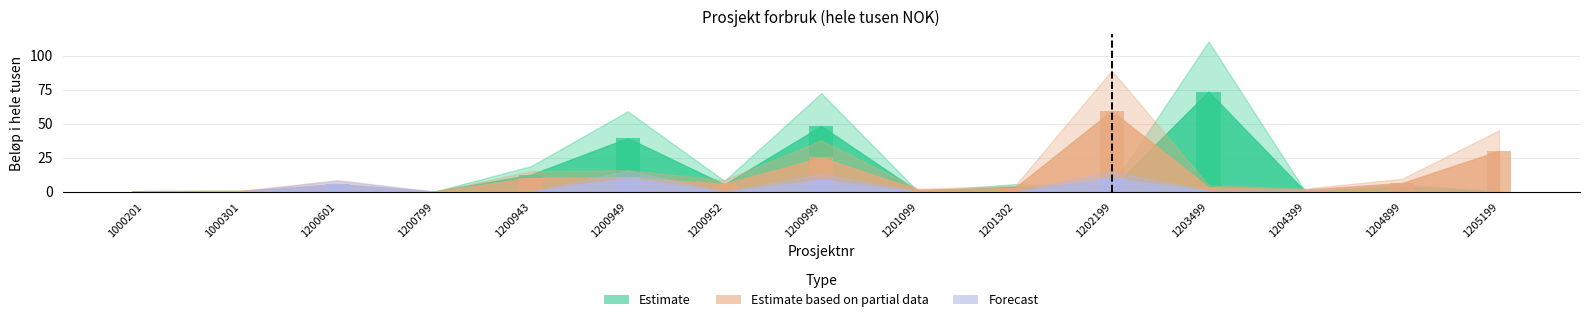

The value of Estimate at 1200943 is 17.6. True or false?

False